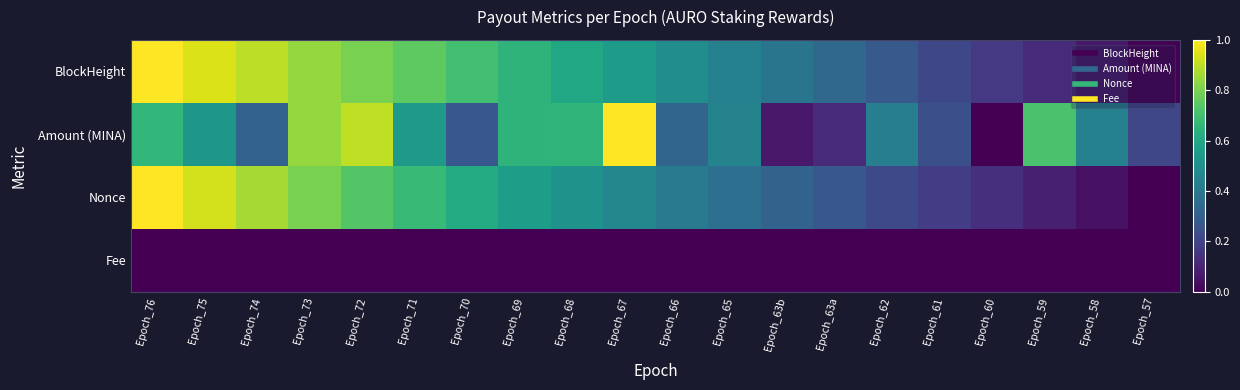

Reading left to right, what are all the values shown in this chart?

BlockHeight: Epoch_76=1.0	Epoch_75=0.9	Epoch_74=0.9	Epoch_73=0.8	Epoch_72=0.8	Epoch_71=0.8	Epoch_70=0.7	Epoch_69=0.6	Epoch_68=0.6	Epoch_67=0.5	Epoch_66=0.5	Epoch_65=0.4	Epoch_63b=0.4	Epoch_63a=0.3	Epoch_62=0.3	Epoch_61=0.2	Epoch_60=0.2	Epoch_59=0.1	Epoch_58=0.1	Epoch_57=0.0
Amount (MINA): Epoch_76=0.7	Epoch_75=0.5	Epoch_74=0.3	Epoch_73=0.8	Epoch_72=0.9	Epoch_71=0.5	Epoch_70=0.3	Epoch_69=0.7	Epoch_68=0.7	Epoch_67=1.0	Epoch_66=0.3	Epoch_65=0.4	Epoch_63b=0.1	Epoch_63a=0.1	Epoch_62=0.4	Epoch_61=0.2	Epoch_60=0.0	Epoch_59=0.7	Epoch_58=0.4	Epoch_57=0.2
Nonce: Epoch_76=1.0	Epoch_75=0.9	Epoch_74=0.9	Epoch_73=0.8	Epoch_72=0.7	Epoch_71=0.7	Epoch_70=0.6	Epoch_69=0.6	Epoch_68=0.5	Epoch_67=0.5	Epoch_66=0.4	Epoch_65=0.4	Epoch_63b=0.3	Epoch_63a=0.3	Epoch_62=0.2	Epoch_61=0.2	Epoch_60=0.1	Epoch_59=0.1	Epoch_58=0.0	Epoch_57=0.0
Fee: Epoch_76=0.0	Epoch_75=0.0	Epoch_74=0.0	Epoch_73=0.0	Epoch_72=0.0	Epoch_71=0.0	Epoch_70=0.0	Epoch_69=0.0	Epoch_68=0.0	Epoch_67=0.0	Epoch_66=0.0	Epoch_65=0.0	Epoch_63b=0.0	Epoch_63a=0.0	Epoch_62=0.0	Epoch_61=0.0	Epoch_60=0.0	Epoch_59=0.0	Epoch_58=0.0	Epoch_57=0.0